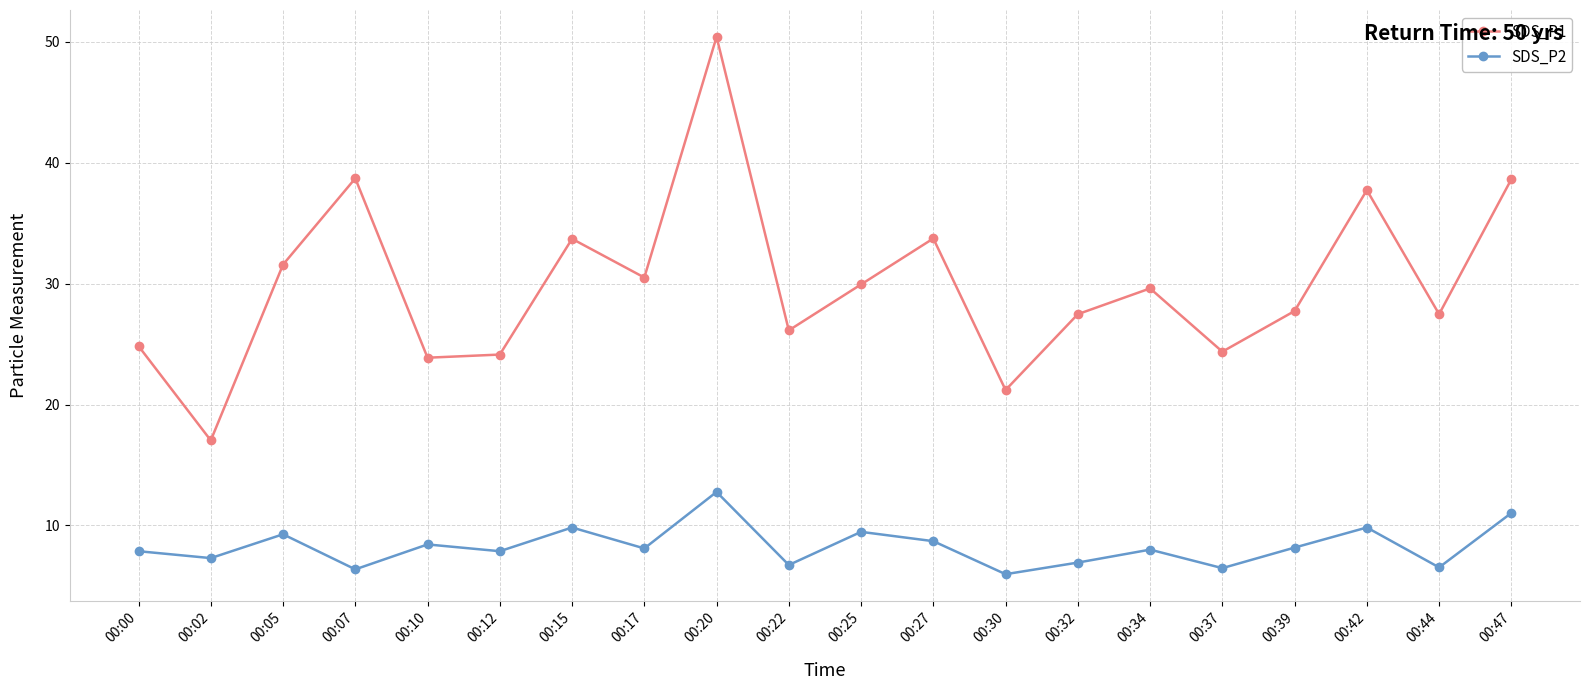

Which category has the highest value in the SDS_P1 series?

00:20